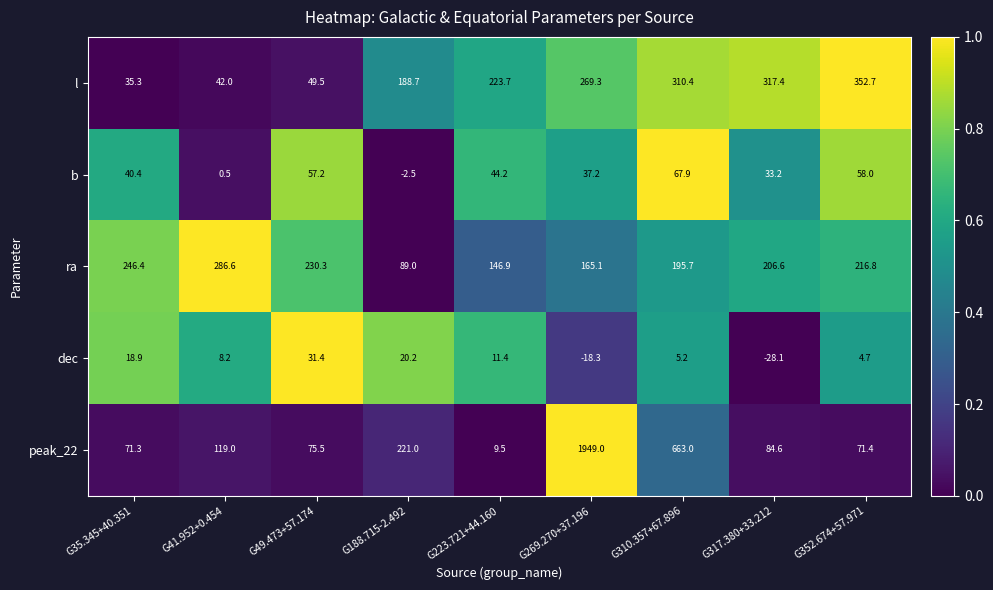

Which series changed the most between G223.721+44.160 and G317.380+33.212?

l